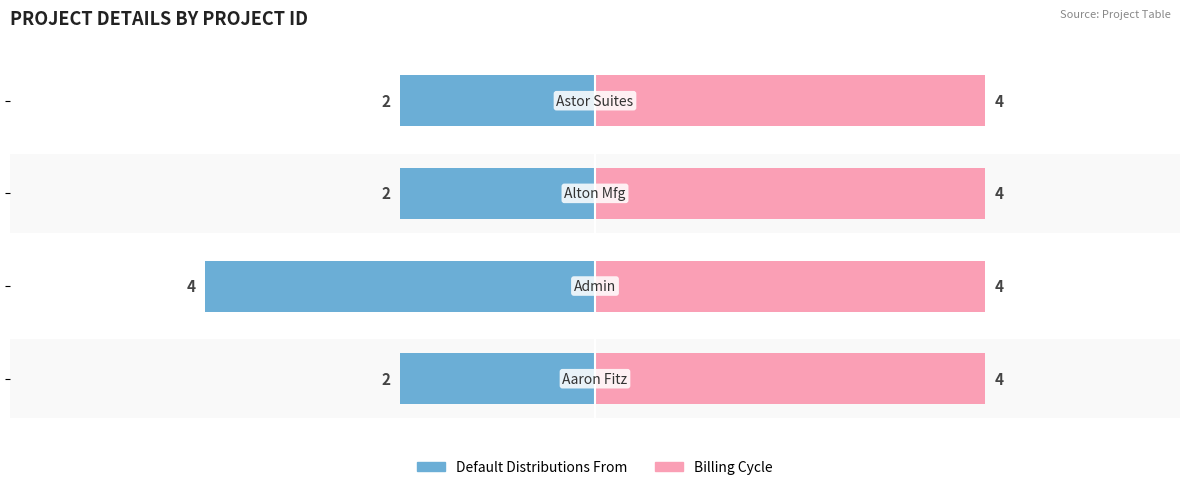

True or false: Default Distributions From has a value of -2.0 at 2.

True